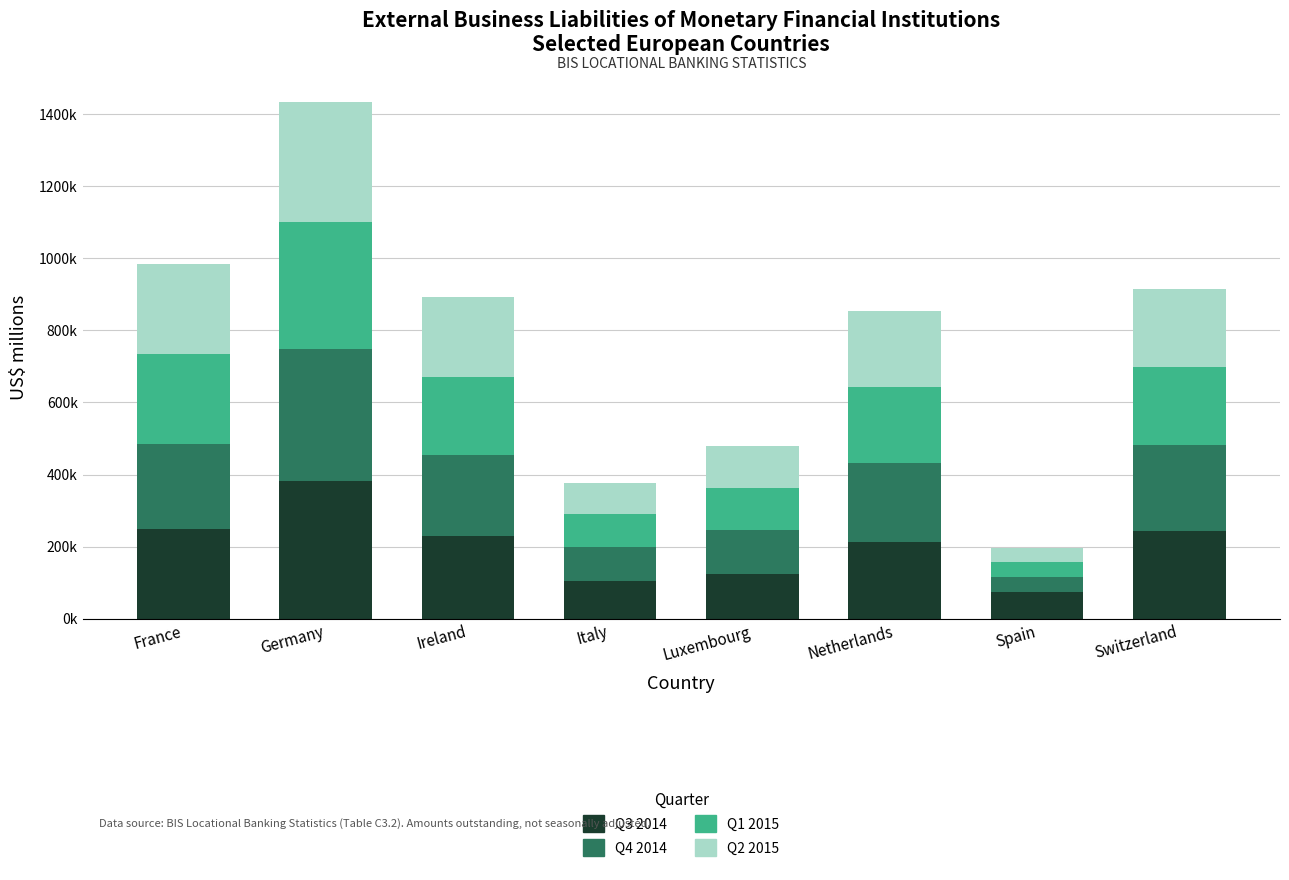

List the labels in order of Q3 2014 value, largest first.

Germany, France, Switzerland, Ireland, Netherlands, Luxembourg, Italy, Spain